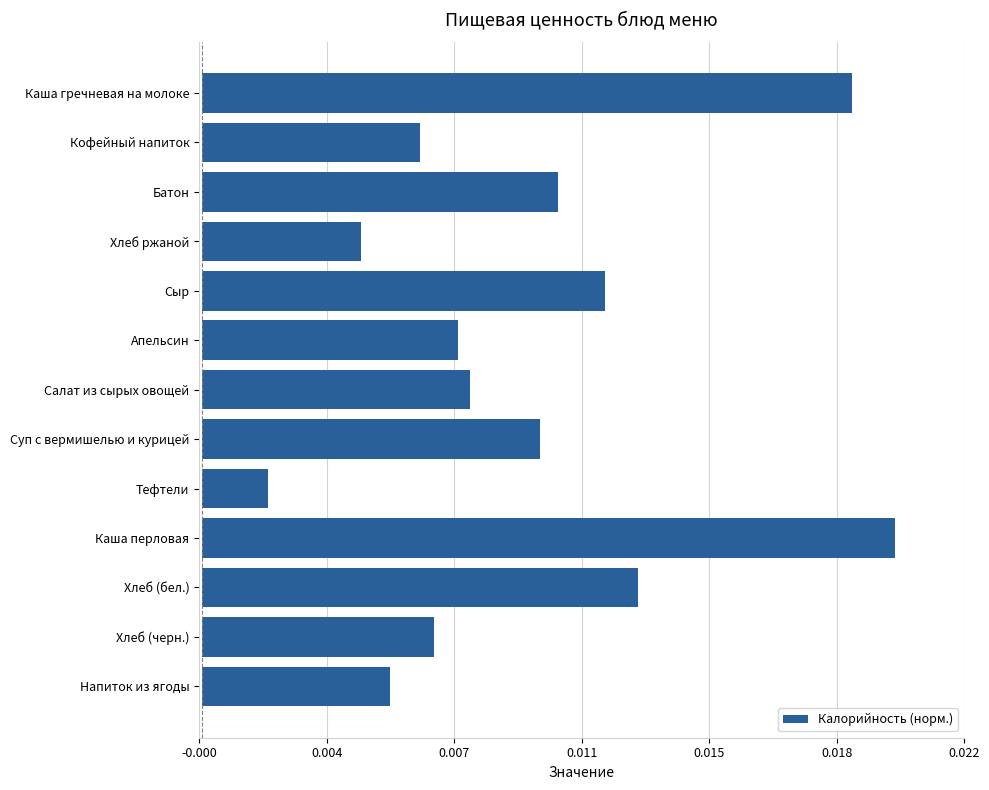

Rank the categories by value from highest to lowest.

Каша перловая, Каша гречневая на молоке, Хлеб (бел.), Сыр, Батон, Суп с вермишелью и курицей, Салат из сырых овощей, Апельсин, Хлеб (черн.), Кофейный напиток, Напиток из ягоды, Хлеб ржаной, Тефтели